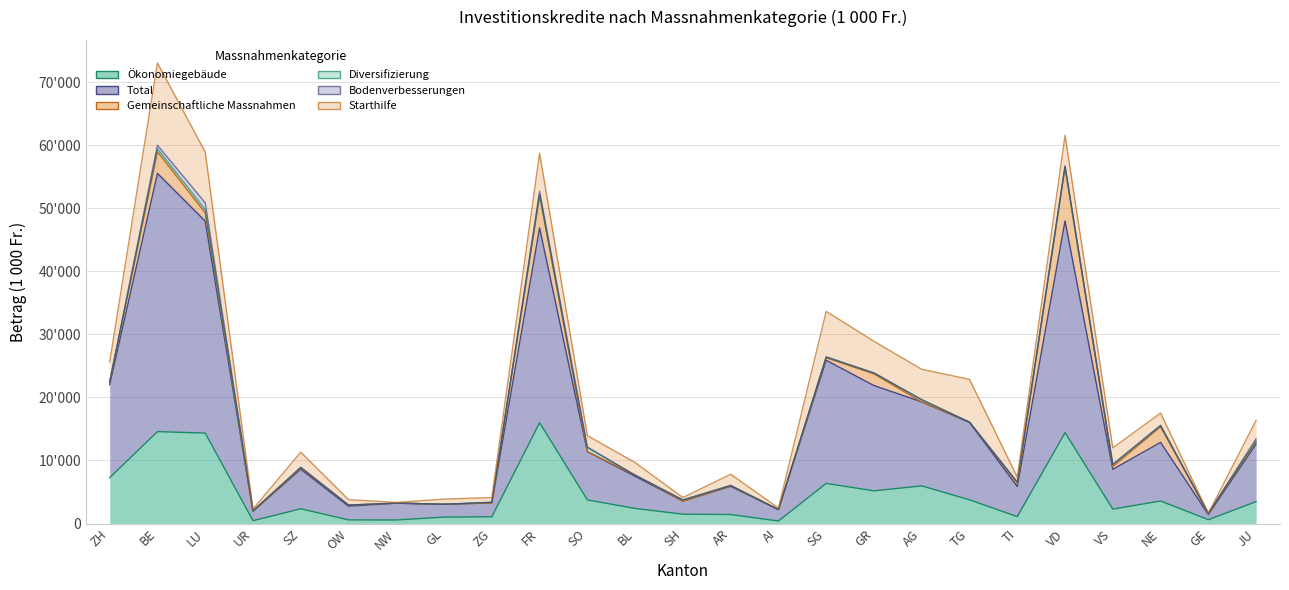

How many lines are shown in the chart?

6